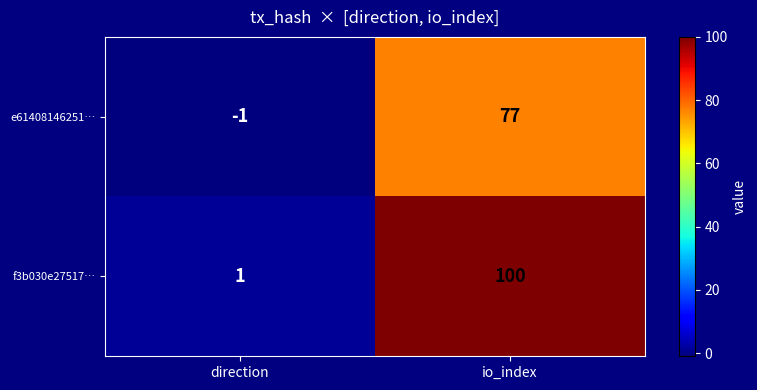

What is the average value of the e61408146251… series?

38